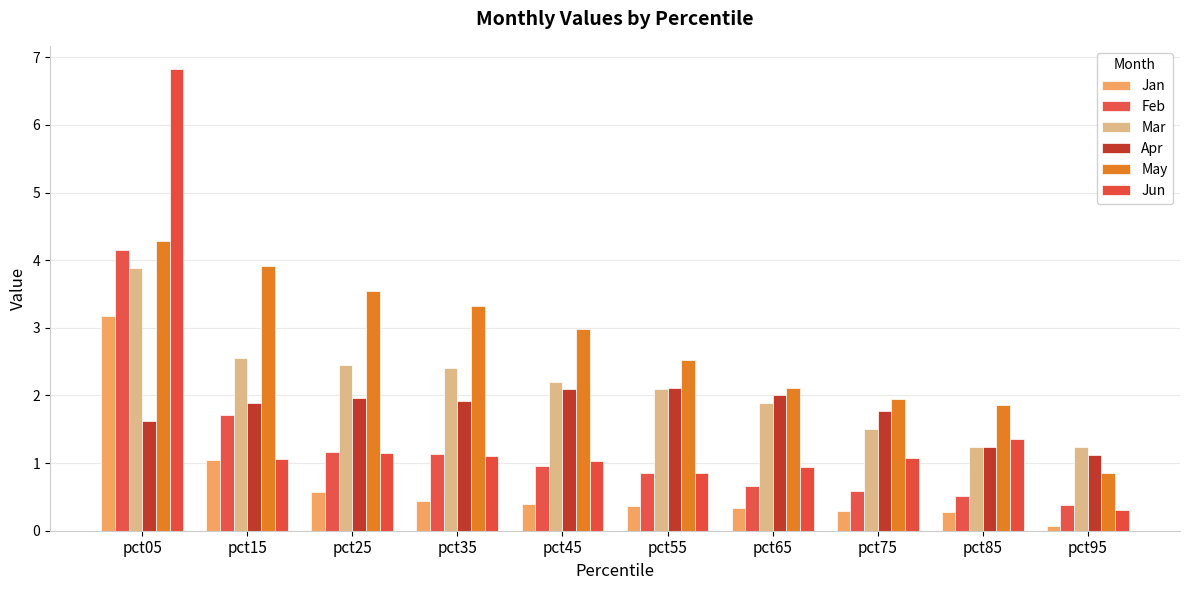

Rank the series by their maximum value, from highest to lowest.

Jun, May, Feb, Mar, Jan, Apr